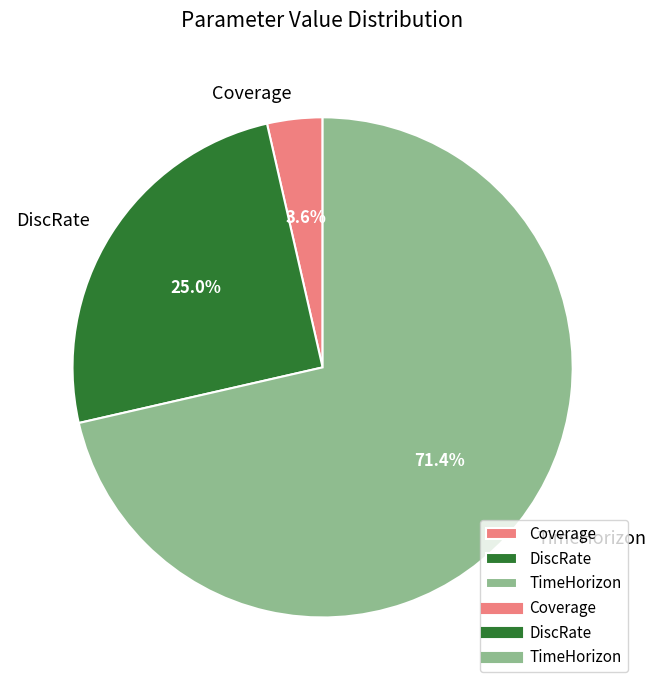

True or false: DiscRate accounts for 25% of the total.

True